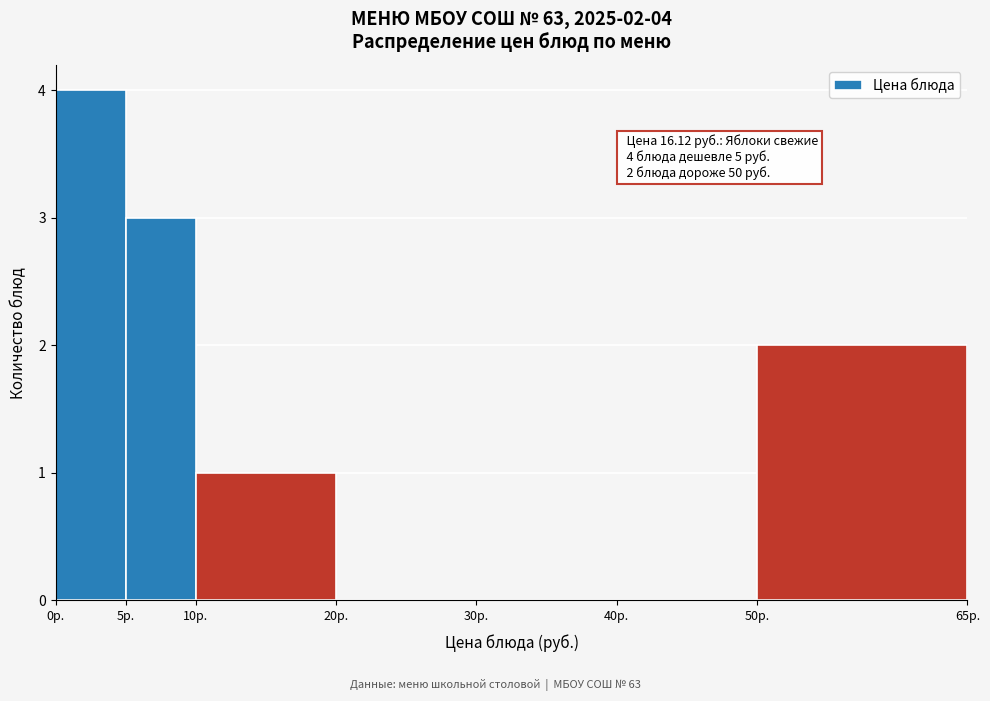

Which range on the x-axis has the tallest bar?

0 to 5